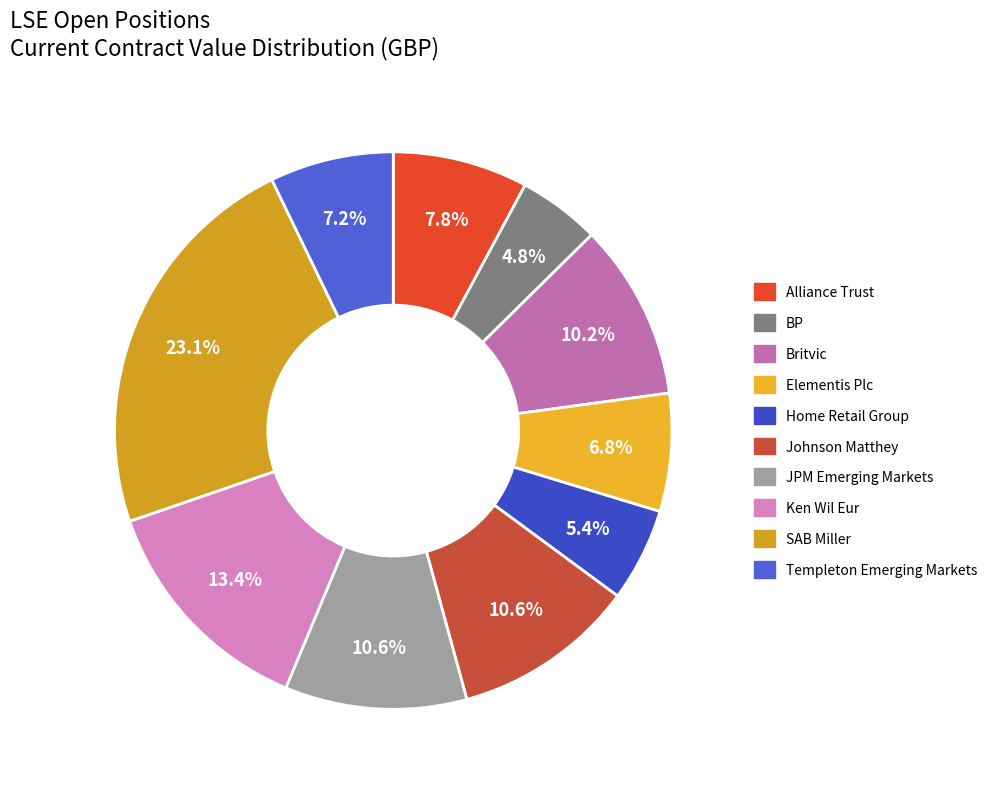

Which slice is the largest?

SAB Miller